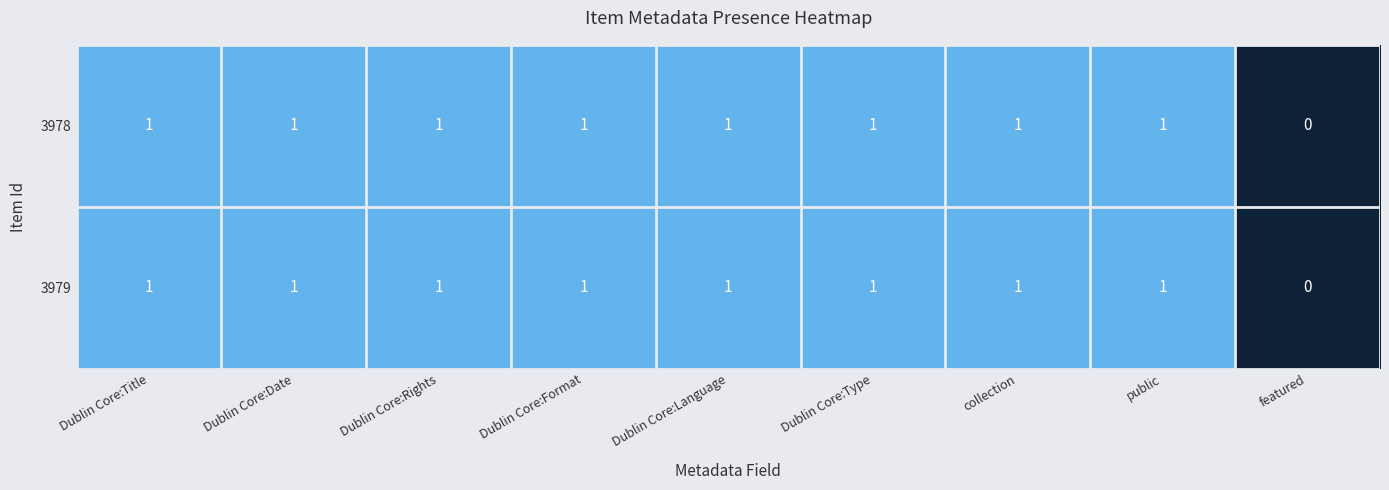

What is the sum of all 3979 values?

8